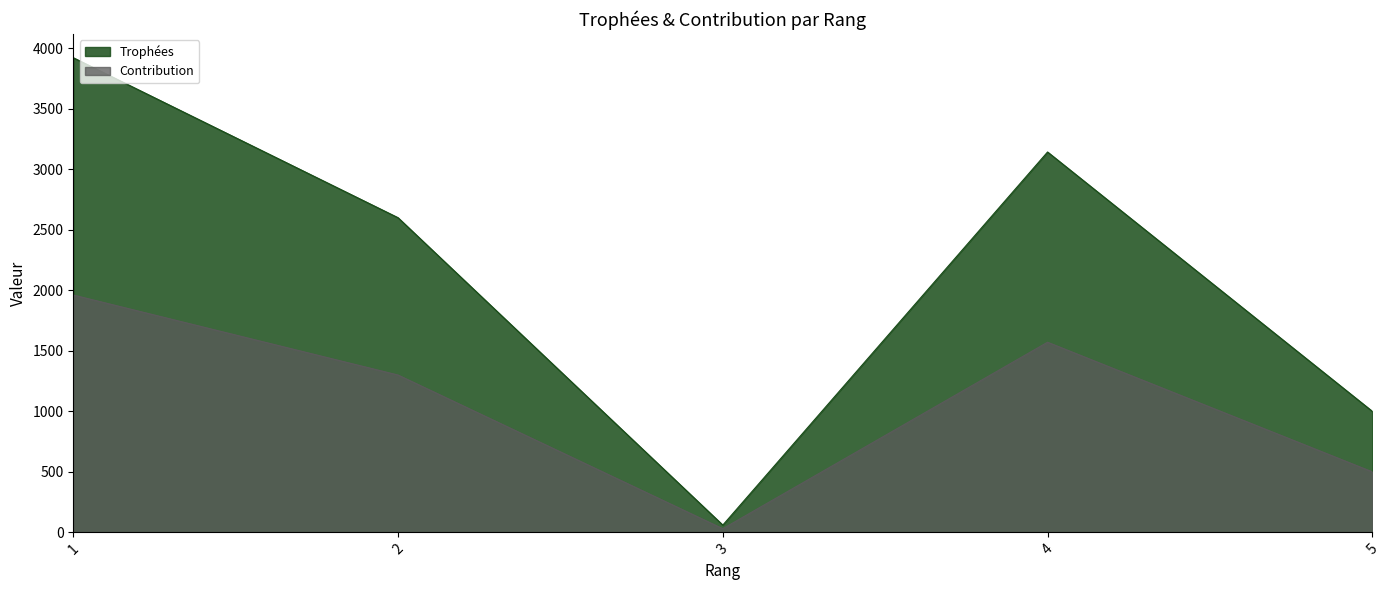

How many data points in Trophées are less than 2600?

2